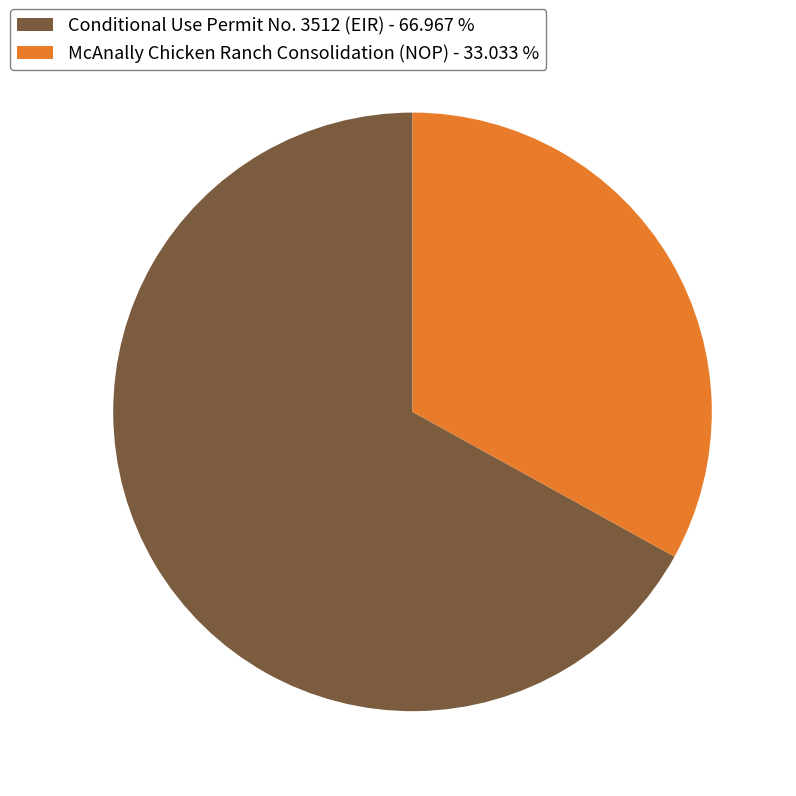

Is it true that McAnally Chicken Ranch Consolidation (NOP) is 40% of the pie?

False